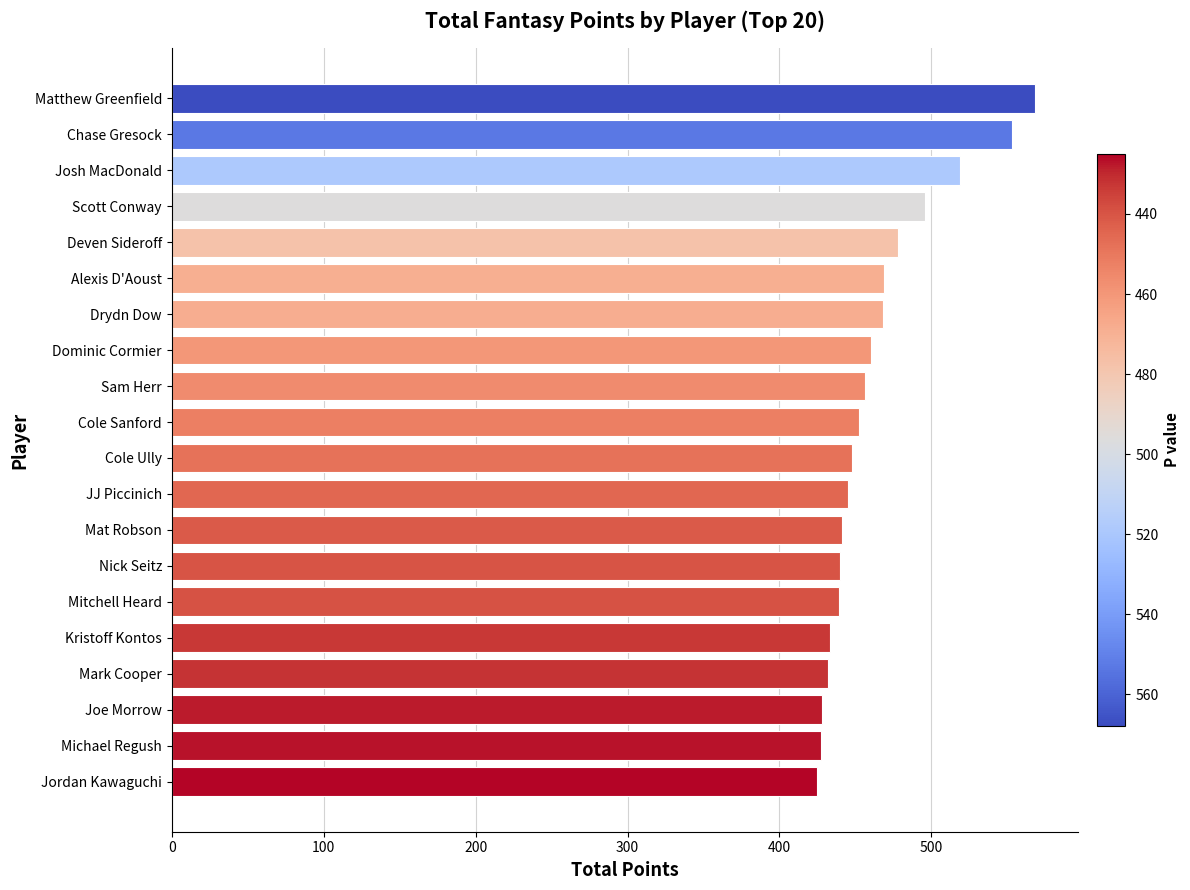

The value at Kristoff Kontos is 733.0. True or false?

False